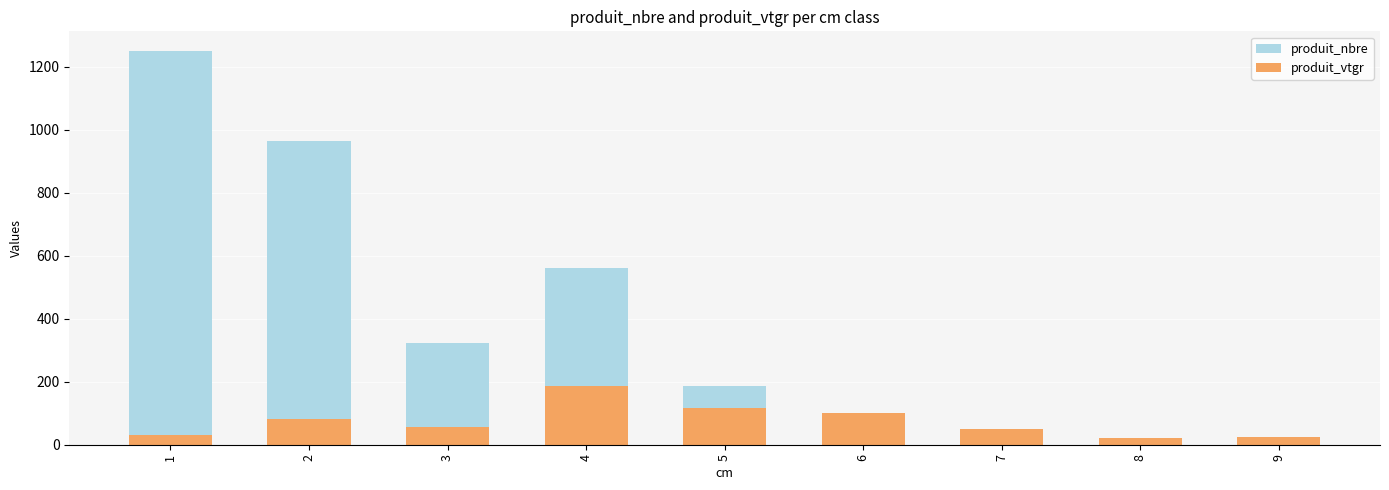

What is the average value of the produit_nbre series?

380.2